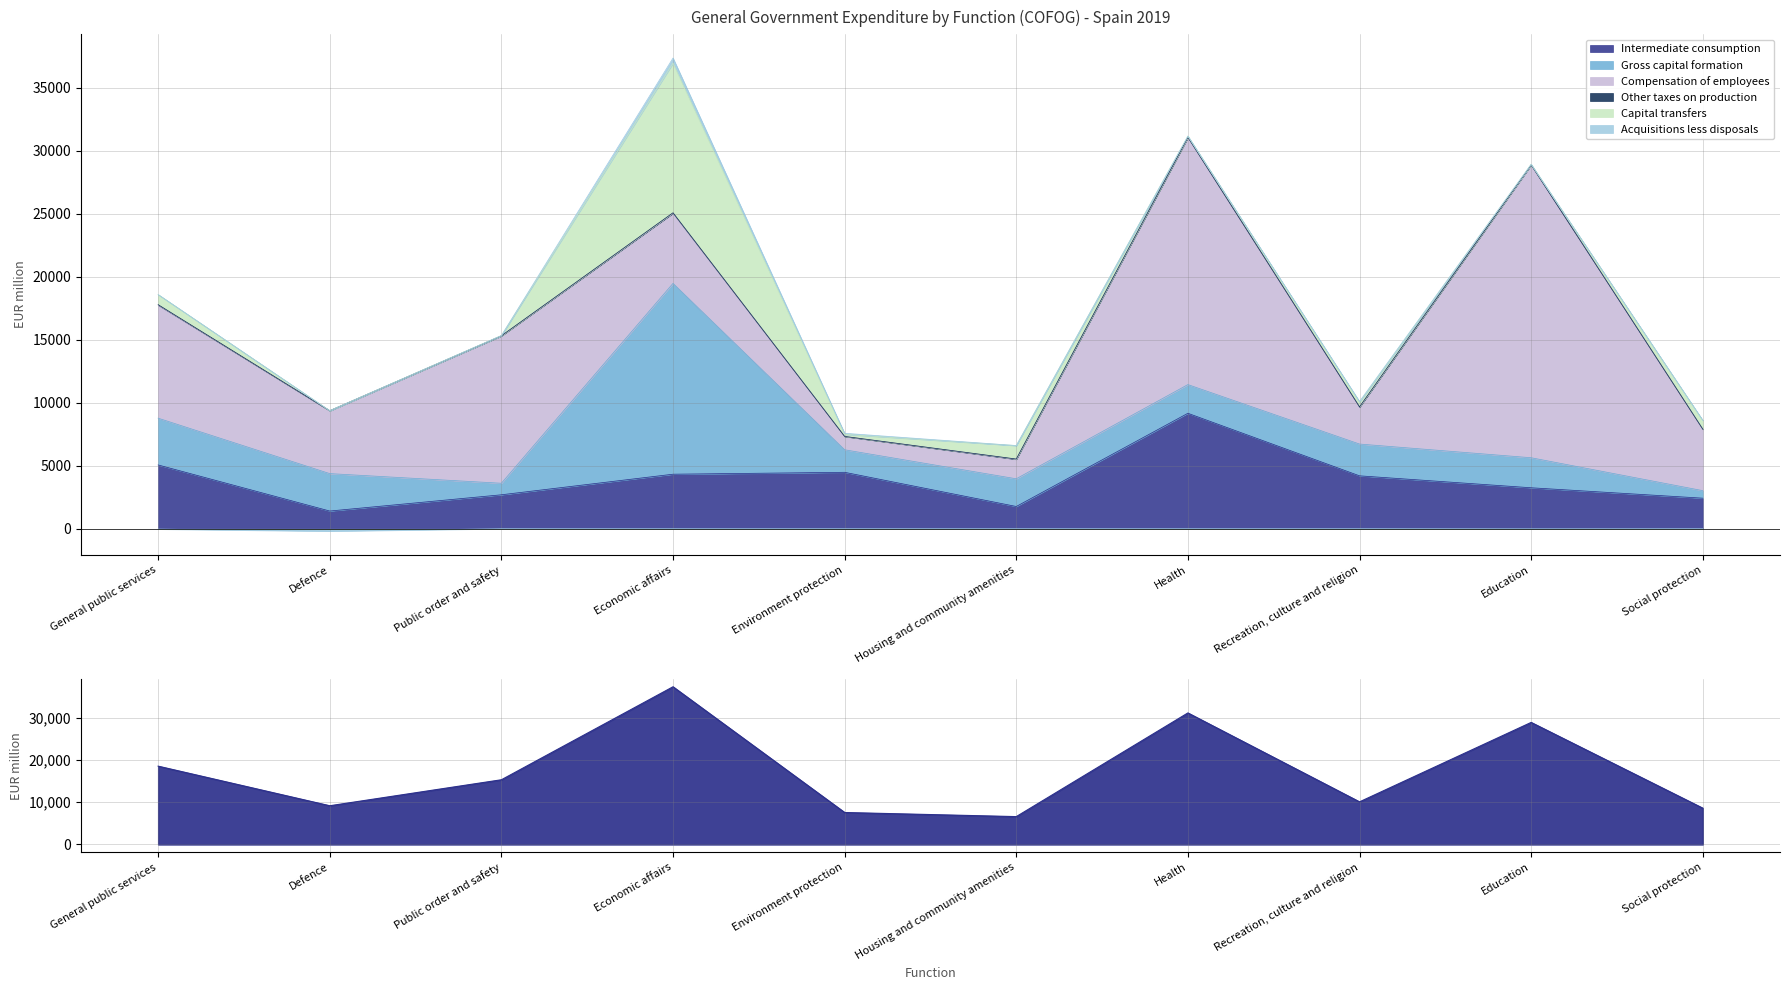

Is it true that Capital transfers equals 0 at Defence?

True